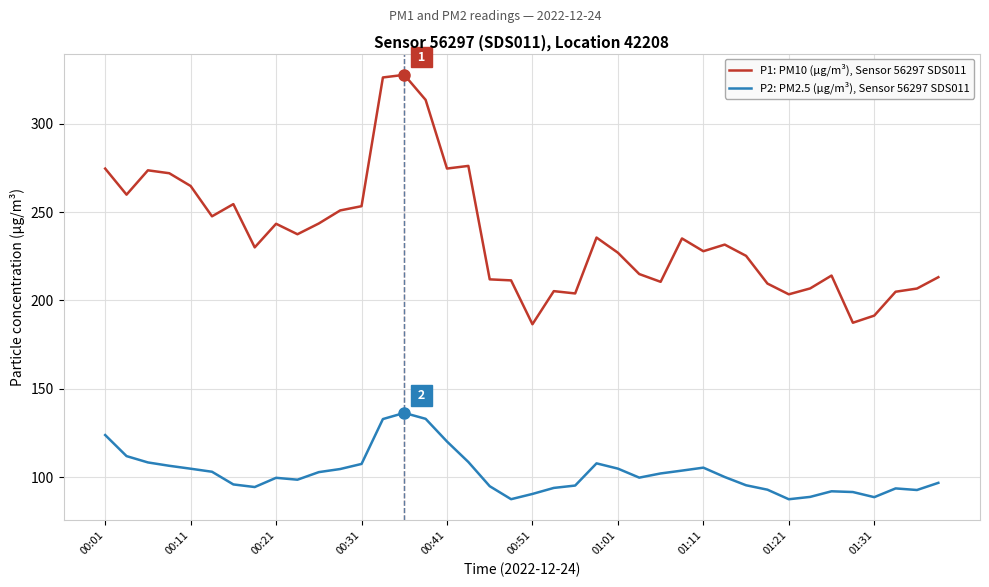

True or false: P2: PM2.5 (µg/m³), Sensor 56297 SDS011 and P1: PM10 (µg/m³), Sensor 56297 SDS011 intersect in this chart.

False